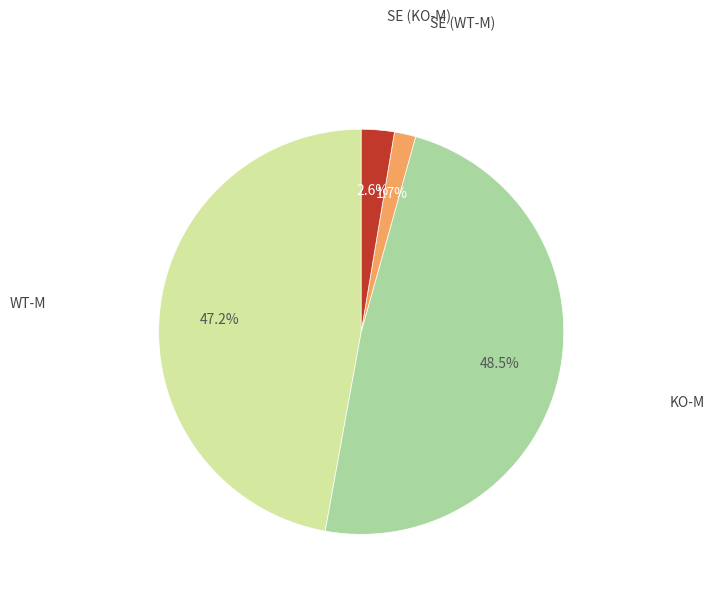

Count the number of slices in the pie.

4